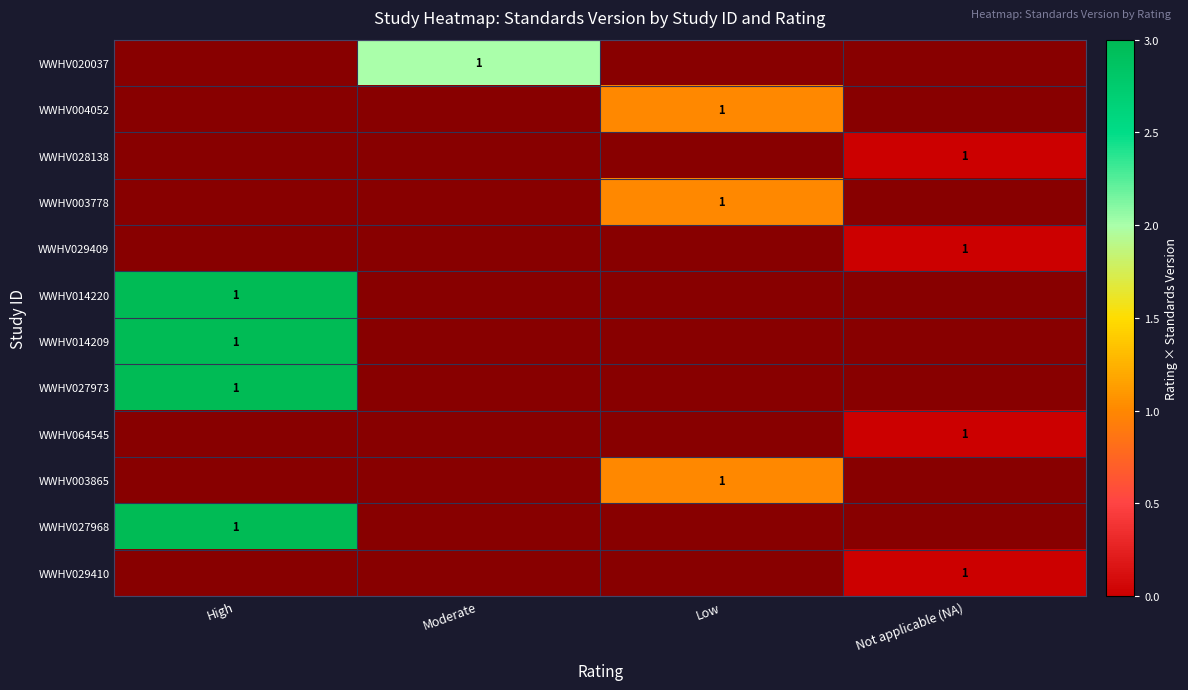

The WWHV027973 series shows 1 at High. True or false?

True